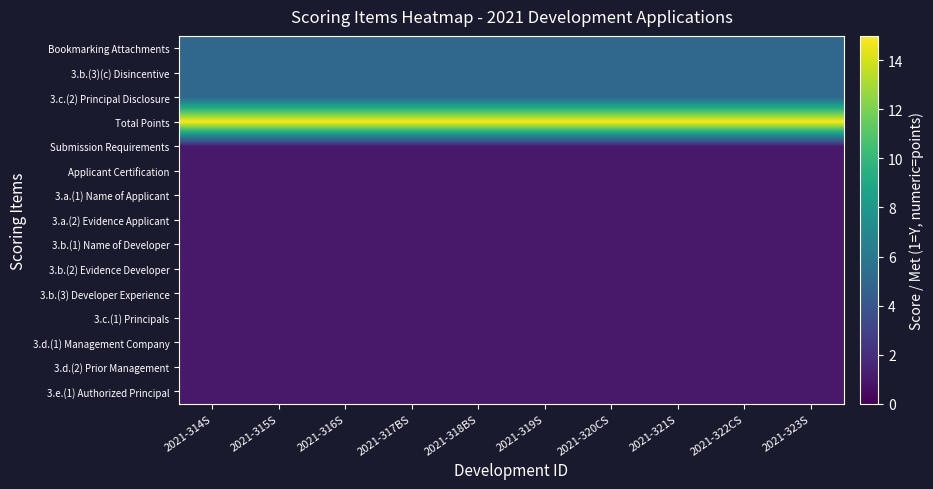

Which series has the largest total across all categories?

Total Points